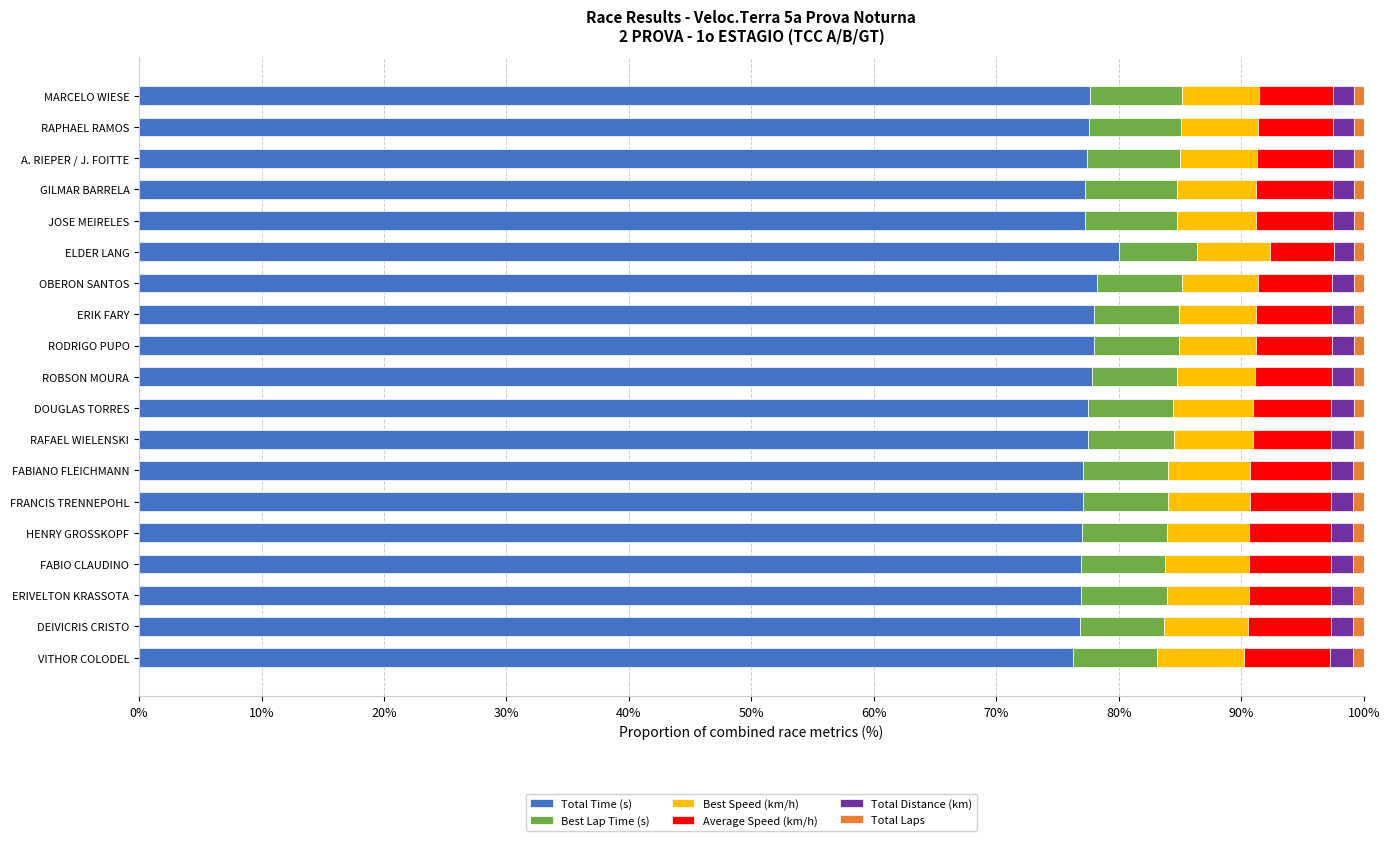

The Total Time (s) series shows 77.0 at FRANCIS TRENNEPOHL. True or false?

True